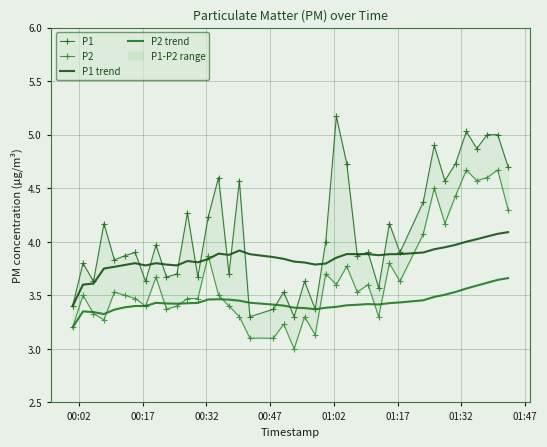

What is the maximum value shown in the chart?

5.2